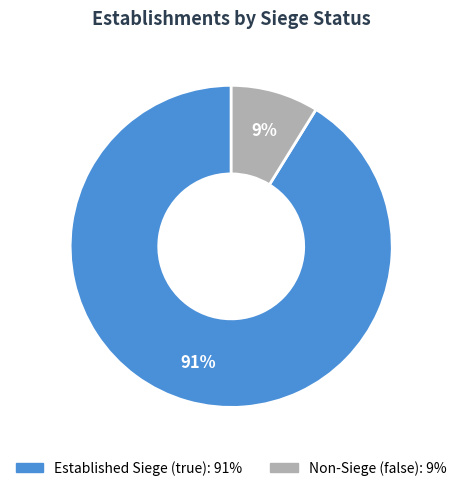

How many segments does this pie chart have?

2